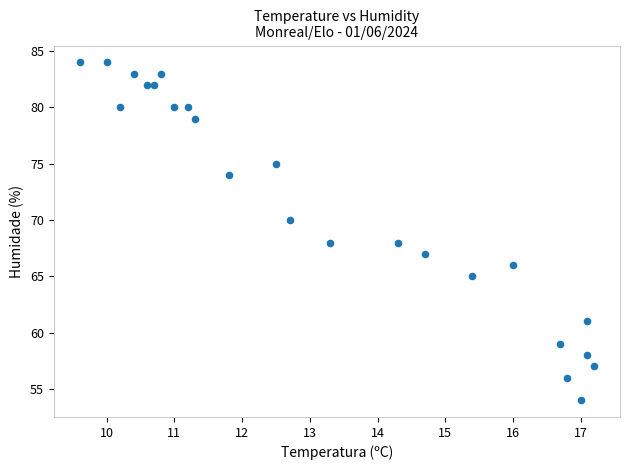

What is the range of Y values (max minus min)?

30